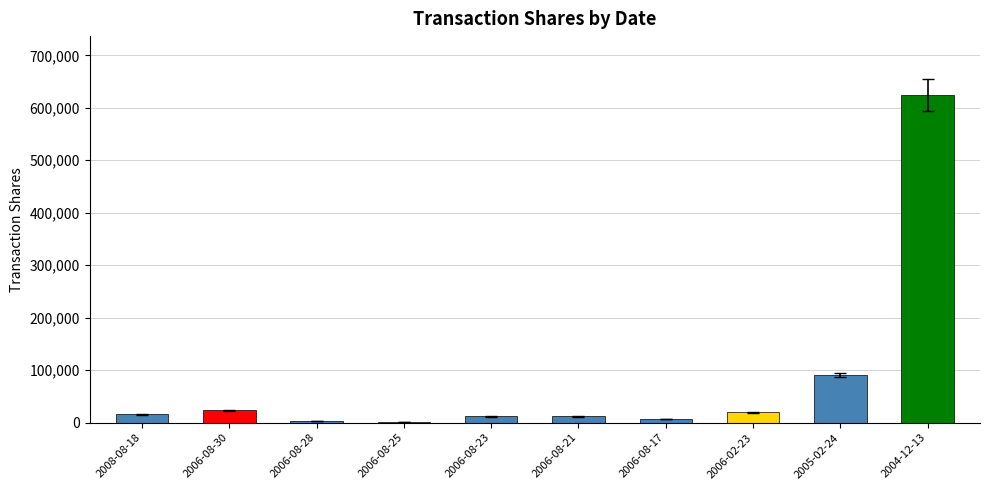

What is the greatest value displayed?

624207